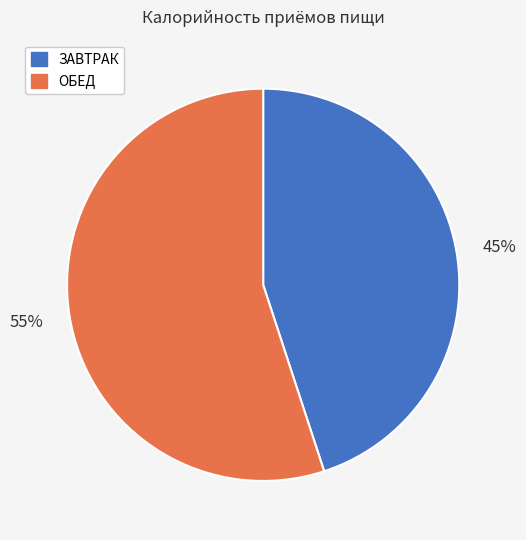

Is there a majority slice in this chart?

Yes